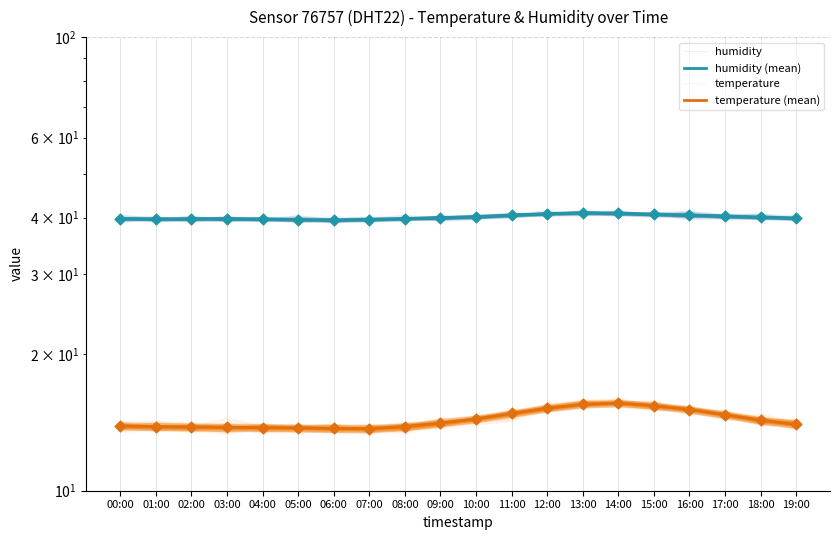

What are all the series names shown in the legend?

humidity, humidity (mean), temperature, temperature (mean)